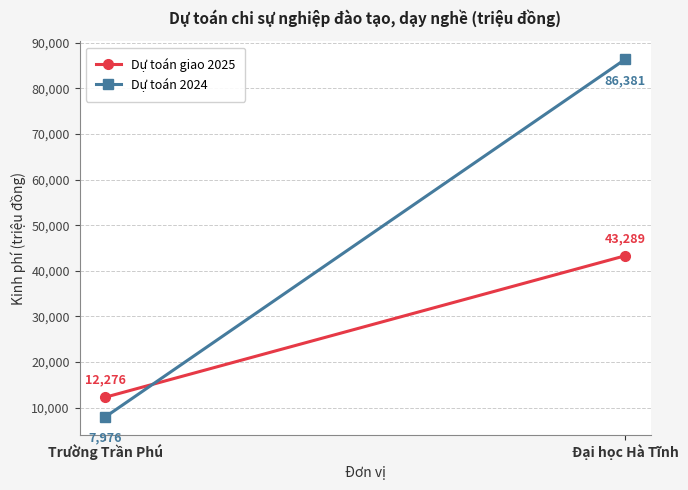

What is the label of the 2nd point from the right?

Trường Trần Phú